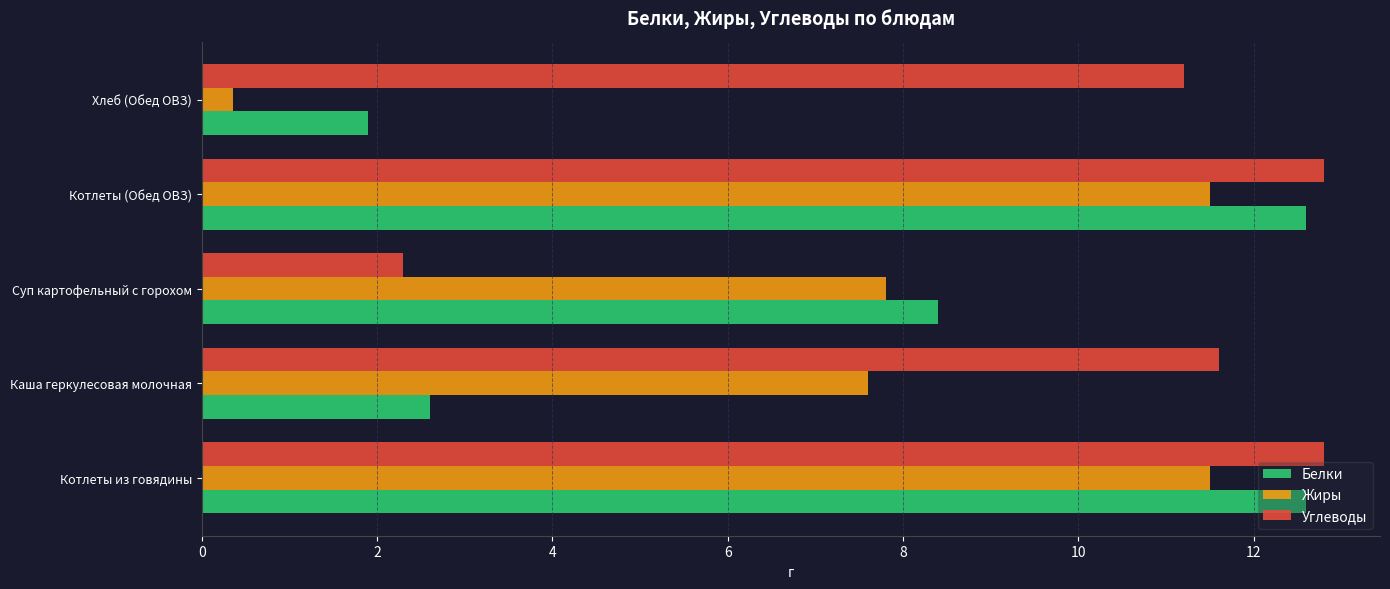

What is the total value across all series at Каша геркулесовая молочная?

21.8